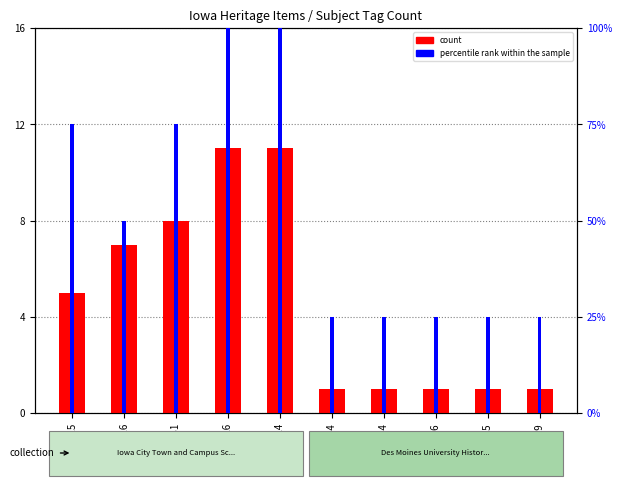

The count series shows 17 at 34724. True or false?

False